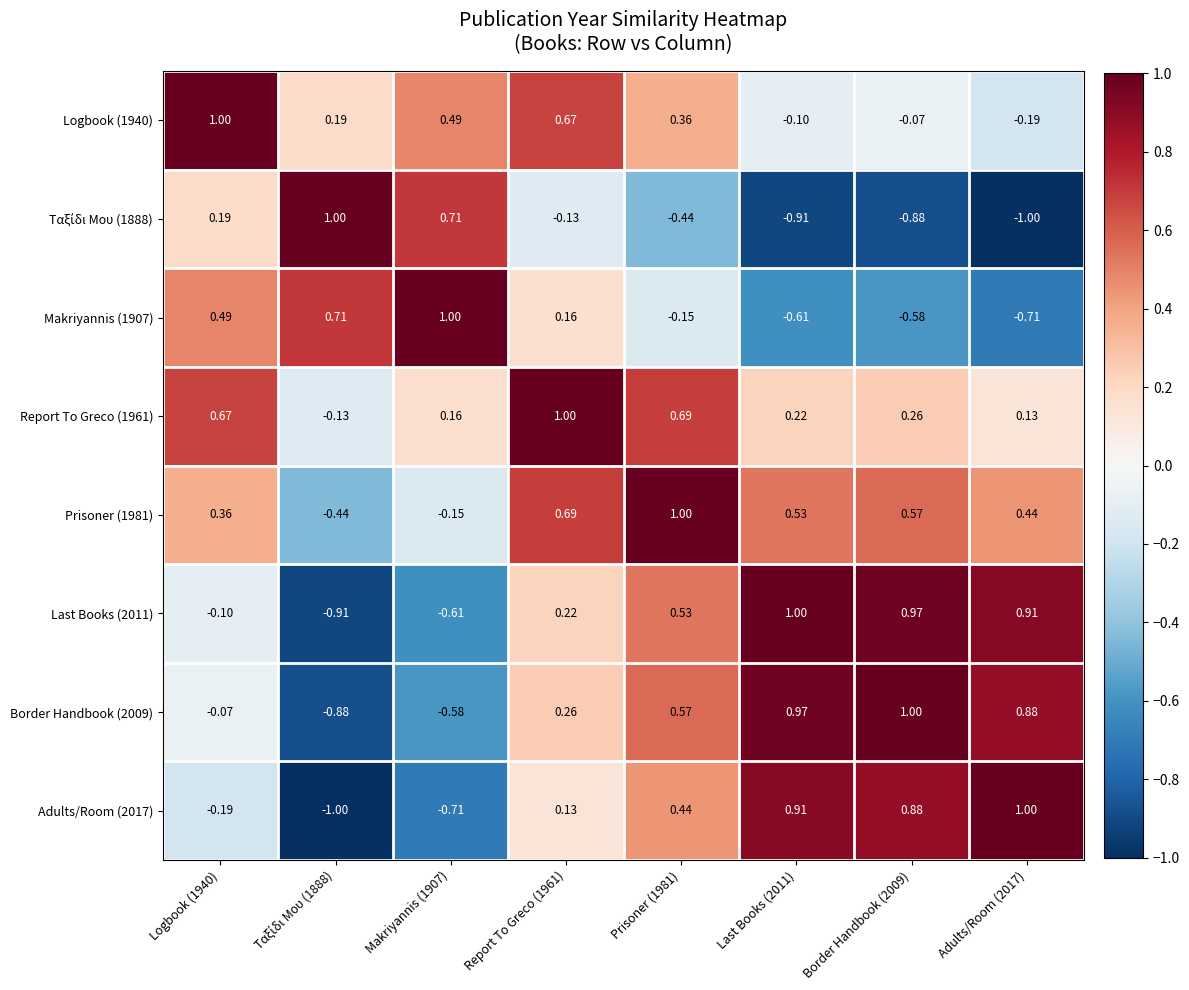

Is the value of Report To Greco (1961) at Logbook (1940) greater than the value of Prisoner (1981) at Makriyannis (1907)?

Yes